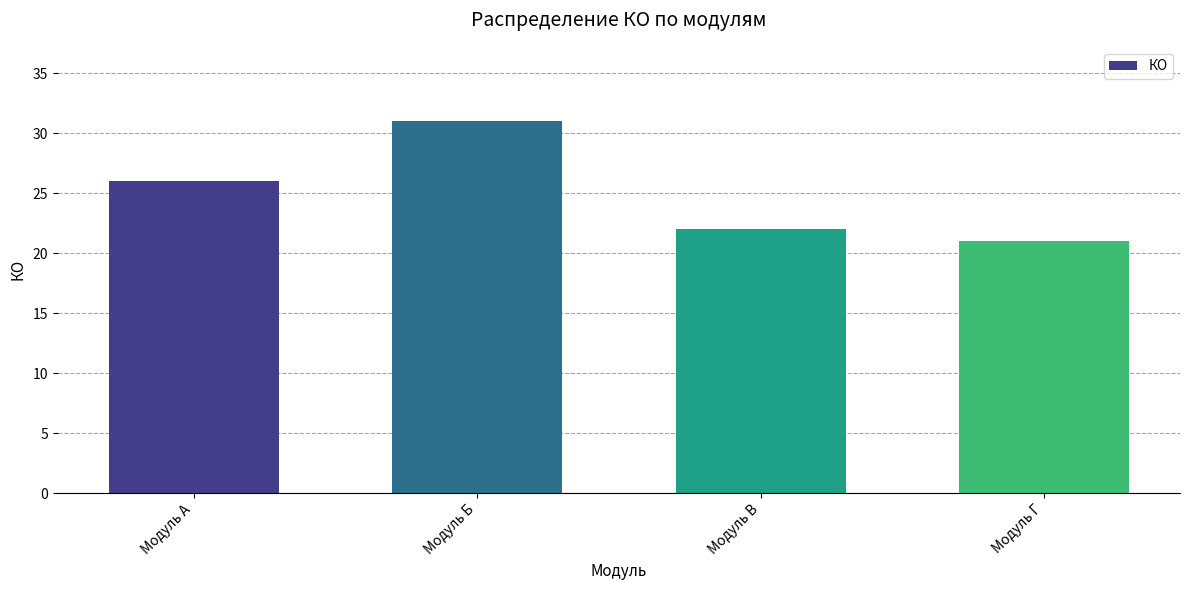

The value at Модуль Б is 31. True or false?

True